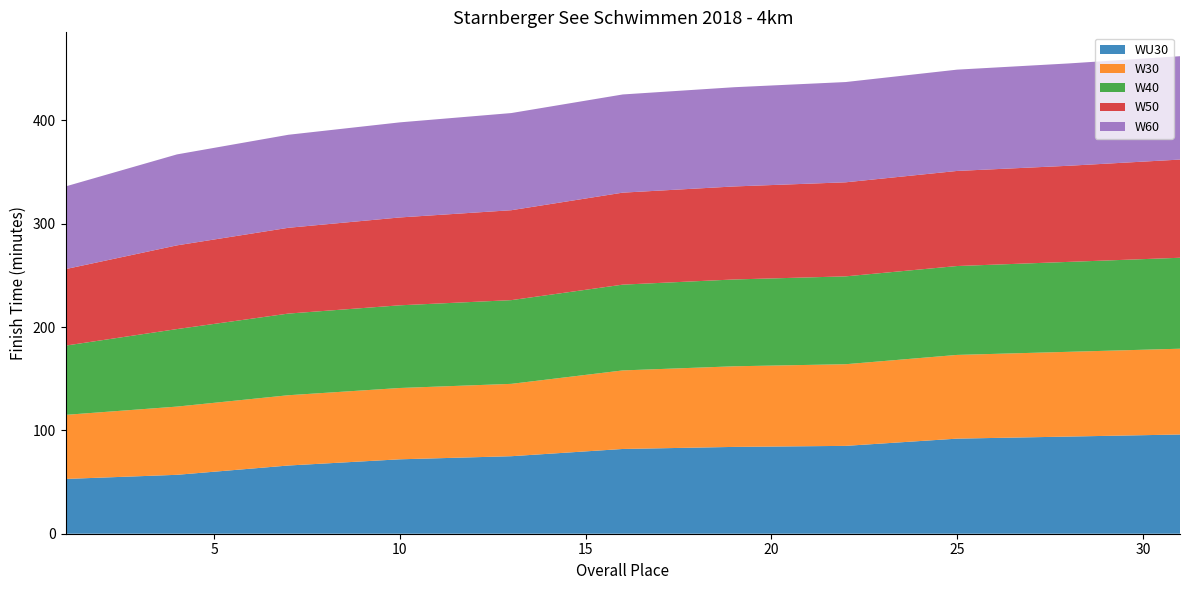

Reading right to left, what are all the values shown in this chart?

WU30: 31=96	28=94	25=92	22=85	19=84	16=82	13=75	10=72	7=66	4=57	1=53
W30: 31=83	28=82	25=81	22=79	19=78	16=76	13=70	10=69	7=68	4=66	1=62
W40: 31=88	28=87	25=86	22=85	19=84	16=83	13=81	10=80	7=79	4=75	1=67
W50: 31=95	28=93	25=92	22=91	19=90	16=89	13=87	10=85	7=83	4=81	1=74
W60: 31=100	28=99	25=98	22=97	19=96	16=95	13=94	10=92	7=90	4=88	1=80